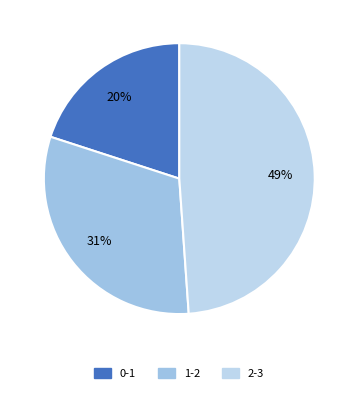

Which slice is the smallest?

0-1